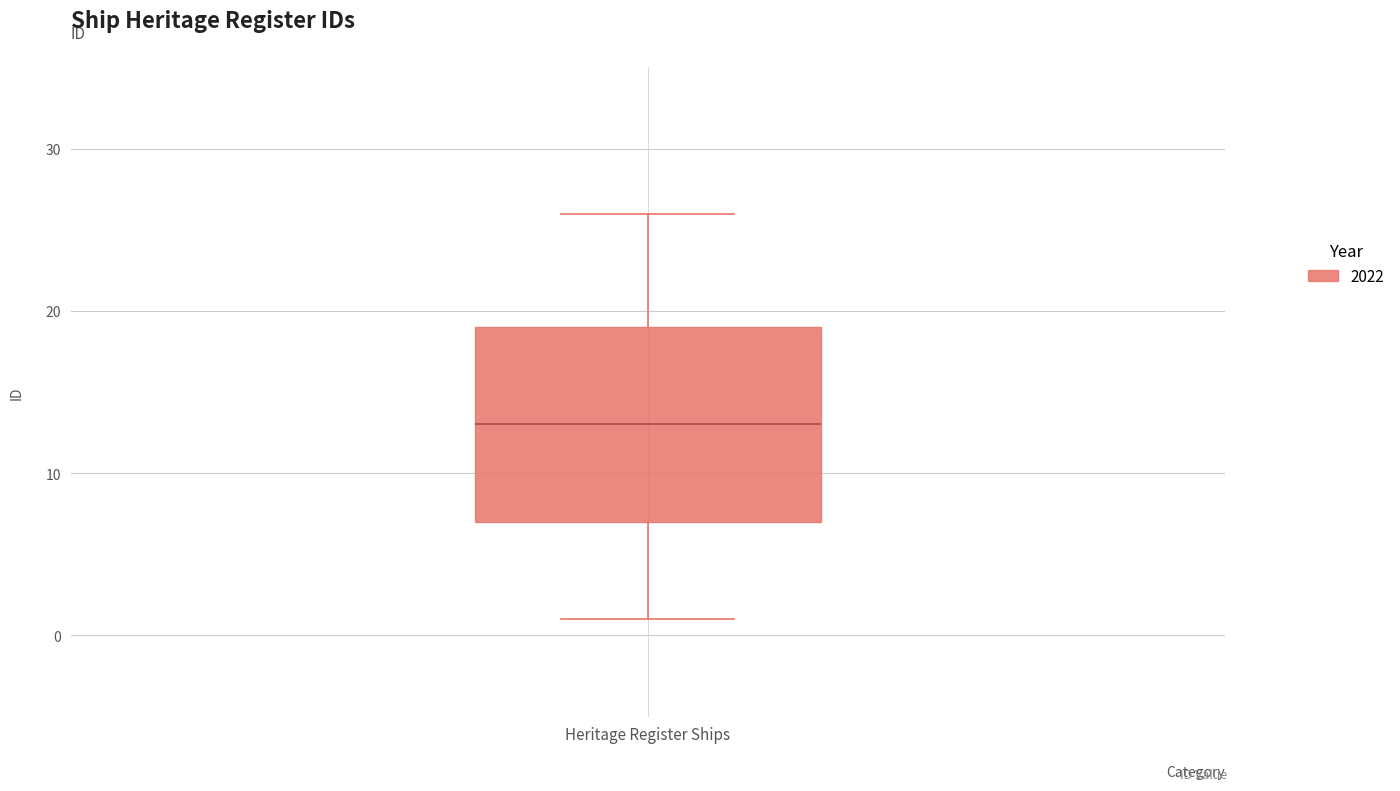

Read this box plot against the y-axis: the position of the median line, the range covered by the box, and the ends of both whiskers. The values are not printed on the chart, so give them approximately, as read against the axis.

median 13, box 7 to 19, whiskers 1 to 26